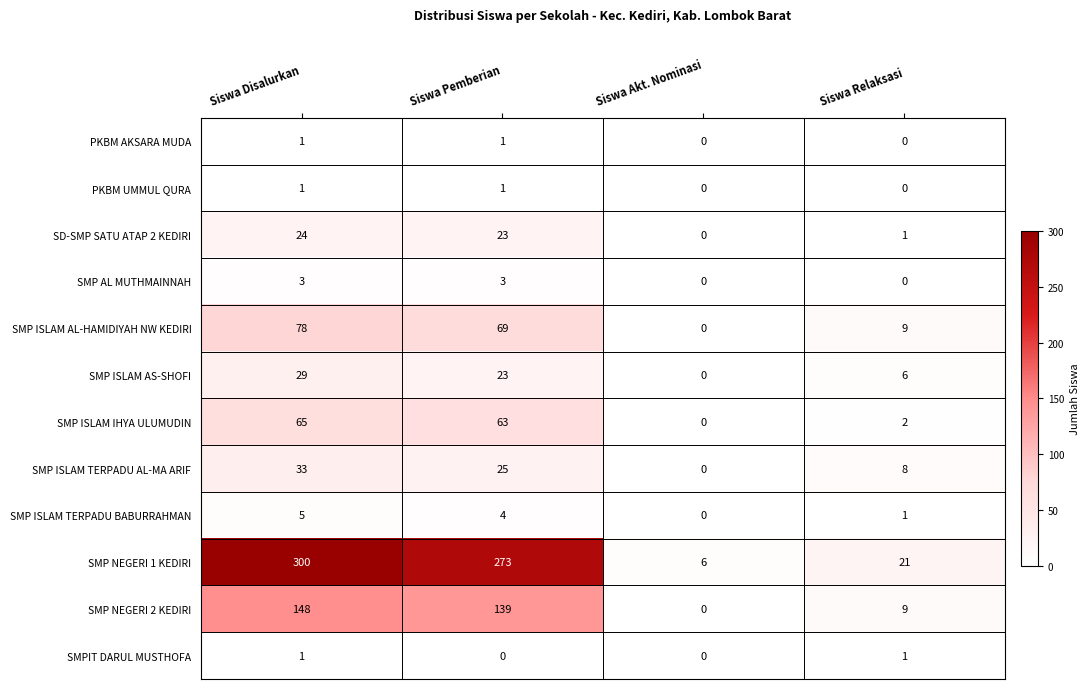

True or false: SMP ISLAM TERPADU AL-MA ARIF has a value of 37 at Siswa Pemberian.

False